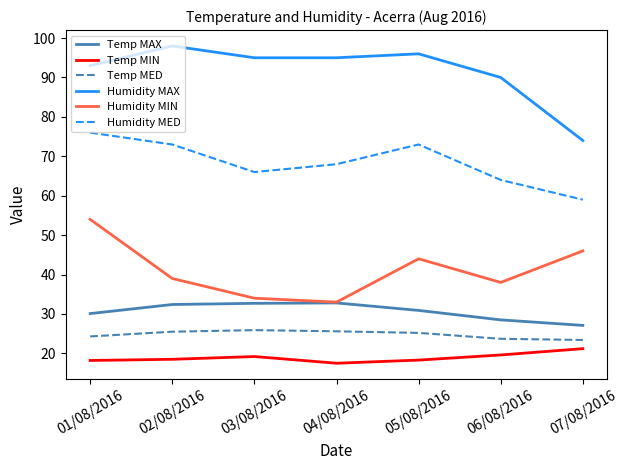

At which label does Humidity MED reach its peak?

01/08/2016